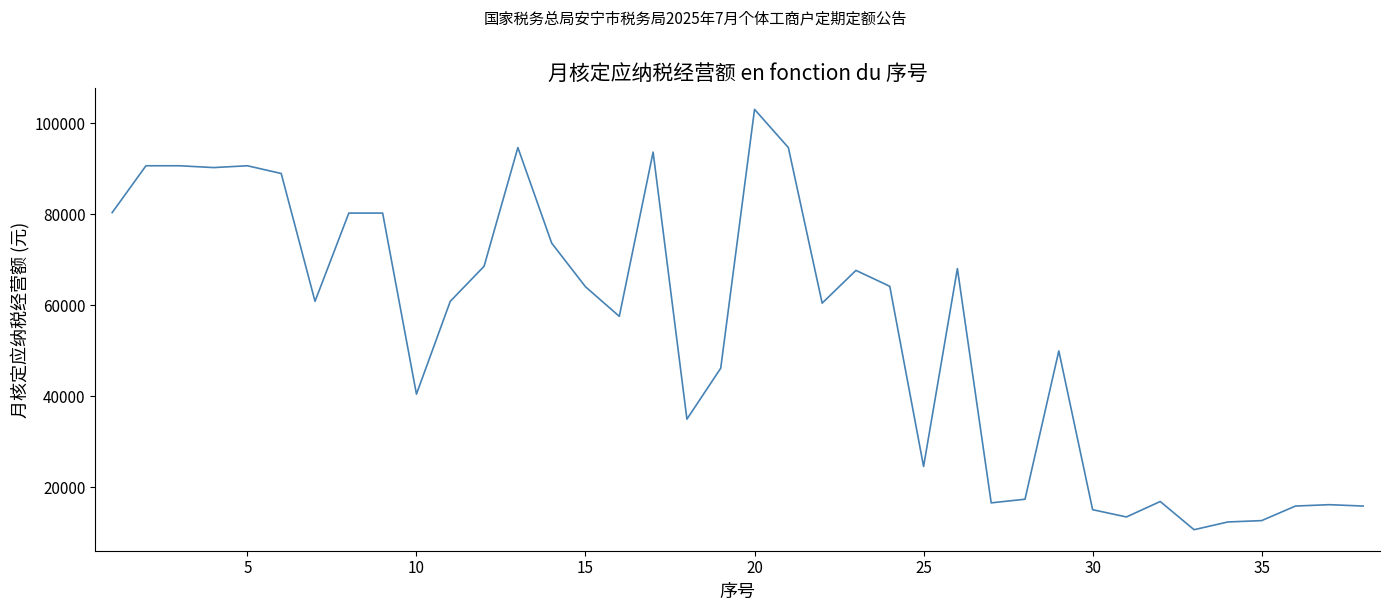

What is the greatest value displayed?

103100